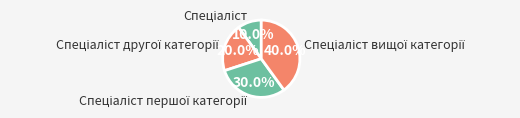

Is there any slice that represents more than half of the pie?

No